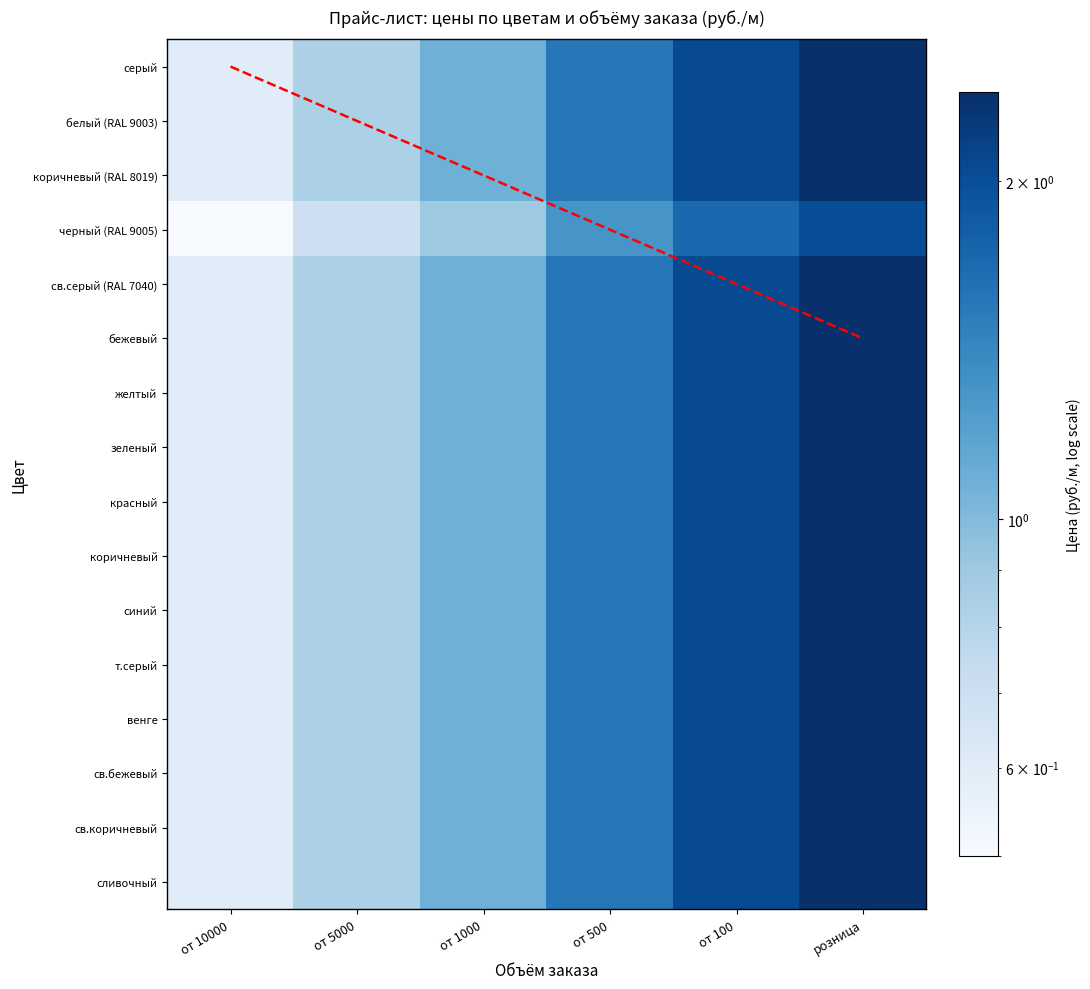

Reading left to right, extract all data points from this chart.

серый: от 10000=0.6	от 5000=0.8	от 1000=1.1	от 500=1.6	от 100=2.0	розница=2.4
белый (RAL 9003): от 10000=0.6	от 5000=0.8	от 1000=1.1	от 500=1.6	от 100=2.0	розница=2.4
коричневый (RAL 8019): от 10000=0.6	от 5000=0.8	от 1000=1.1	от 500=1.6	от 100=2.0	розница=2.4
черный (RAL 9005): от 10000=0.5	от 5000=0.7	от 1000=0.9	от 500=1.3	от 100=1.7	розница=2.0
св.серый (RAL 7040): от 10000=0.6	от 5000=0.8	от 1000=1.1	от 500=1.6	от 100=2.0	розница=2.4
бежевый: от 10000=0.6	от 5000=0.8	от 1000=1.1	от 500=1.6	от 100=2.0	розница=2.4
желтый: от 10000=0.6	от 5000=0.8	от 1000=1.1	от 500=1.6	от 100=2.0	розница=2.4
зеленый: от 10000=0.6	от 5000=0.8	от 1000=1.1	от 500=1.6	от 100=2.0	розница=2.4
красный: от 10000=0.6	от 5000=0.8	от 1000=1.1	от 500=1.6	от 100=2.0	розница=2.4
коричневый: от 10000=0.6	от 5000=0.8	от 1000=1.1	от 500=1.6	от 100=2.0	розница=2.4
синий: от 10000=0.6	от 5000=0.8	от 1000=1.1	от 500=1.6	от 100=2.0	розница=2.4
т.серый: от 10000=0.6	от 5000=0.8	от 1000=1.1	от 500=1.6	от 100=2.0	розница=2.4
венге: от 10000=0.6	от 5000=0.8	от 1000=1.1	от 500=1.6	от 100=2.0	розница=2.4
св.бежевый: от 10000=0.6	от 5000=0.8	от 1000=1.1	от 500=1.6	от 100=2.0	розница=2.4
св.коричневый: от 10000=0.6	от 5000=0.8	от 1000=1.1	от 500=1.6	от 100=2.0	розница=2.4
сливочный: от 10000=0.6	от 5000=0.8	от 1000=1.1	от 500=1.6	от 100=2.0	розница=2.4